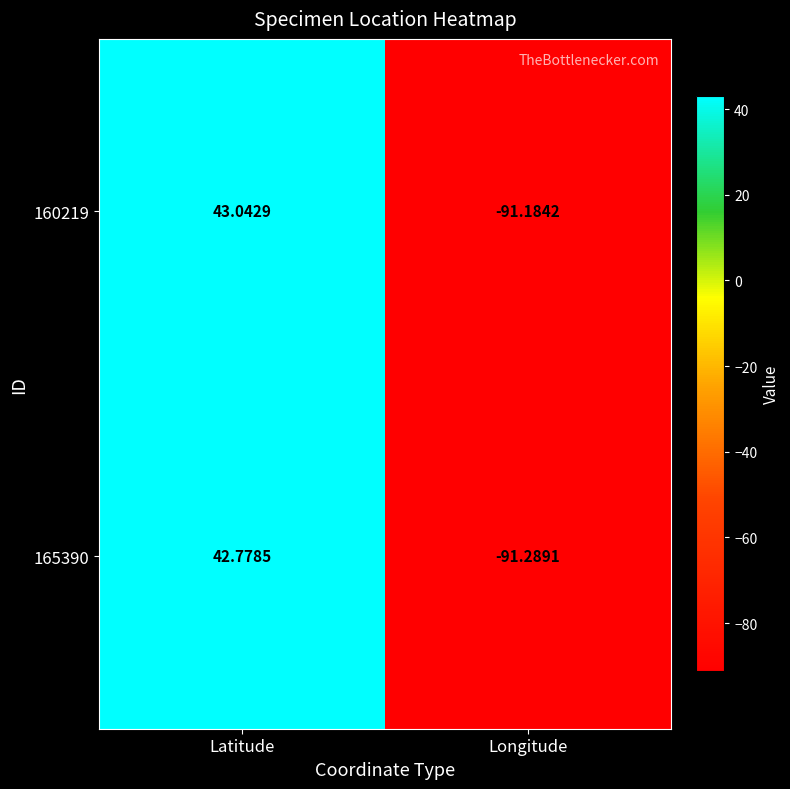

At which label is 160219 closest to -24?

Latitude